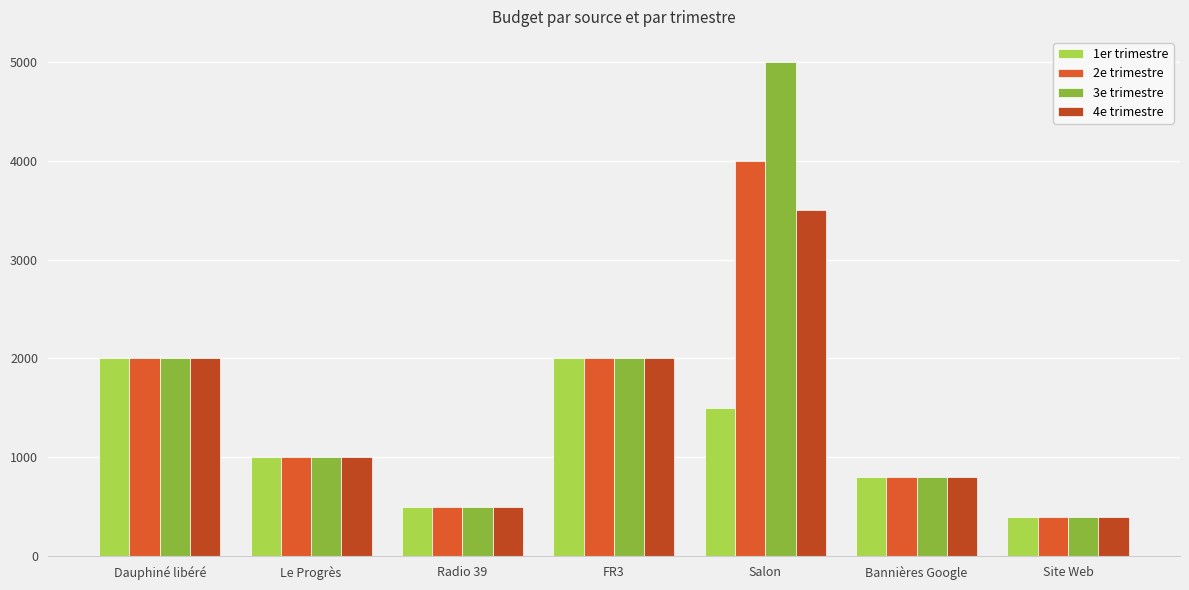

Is the value of 4e trimestre at Site Web greater than the value of 3e trimestre at Le Progrès?

No